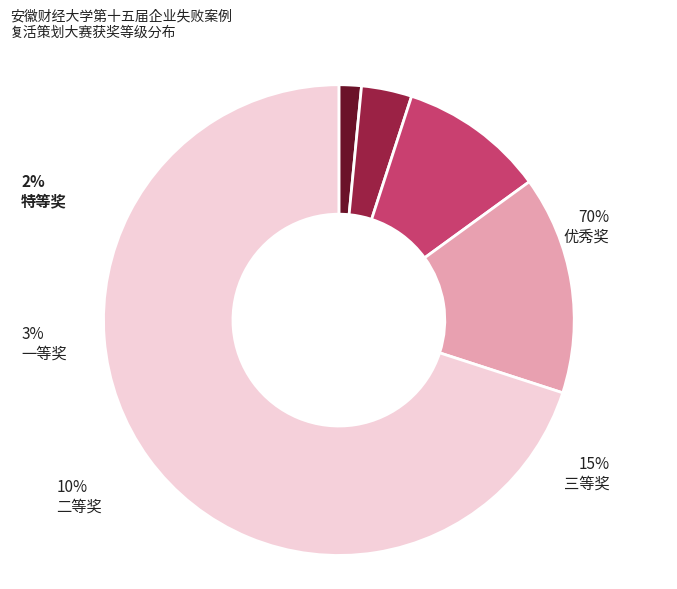

Which has a higher value, 二等奖 or 三等奖?

三等奖